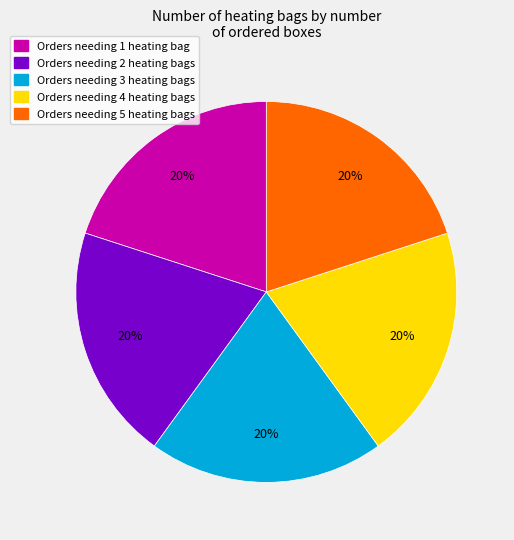

Is there any slice that represents more than half of the pie?

No